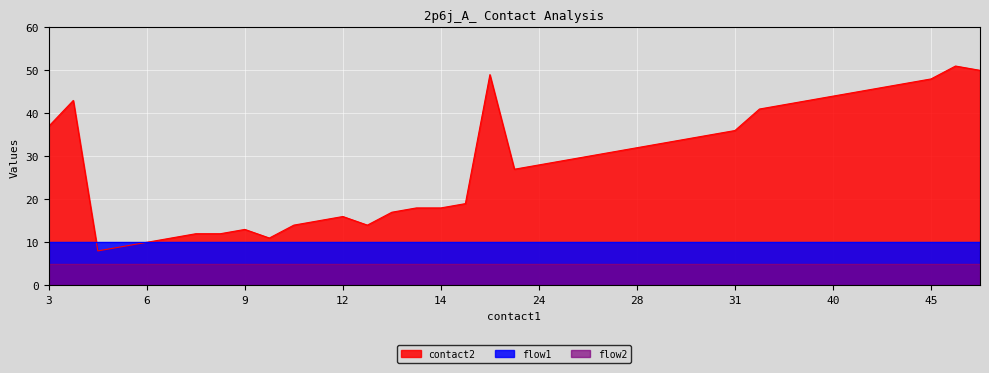

What is the average value of the contact2 series?

29